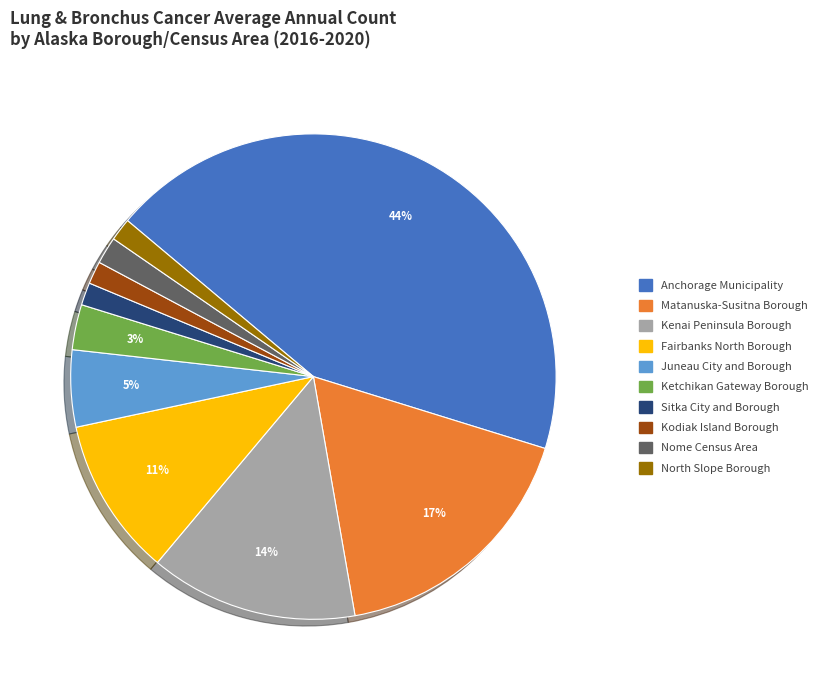

Is it true that Juneau City and Borough is 16% of the pie?

False